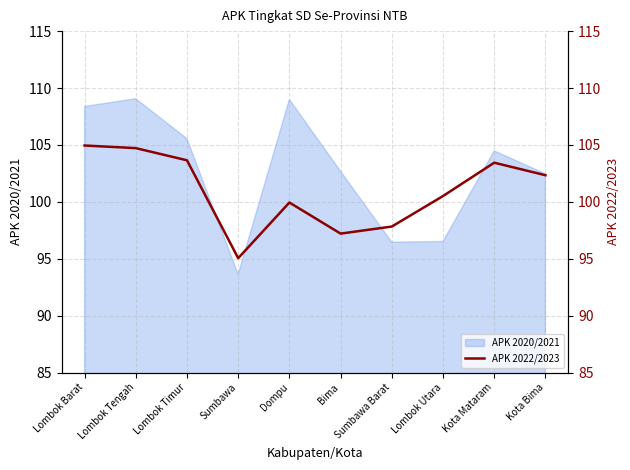

Reading left to right, list all the values displayed in this chart.

Lombok Barat=105.0	Lombok Tengah=104.7	Lombok Timur=103.7	Sumbawa=95.0	Dompu=99.9	Bima=97.2	Sumbawa Barat=97.8	Lombok Utara=100.5	Kota Mataram=103.4	Kota Bima=102.3